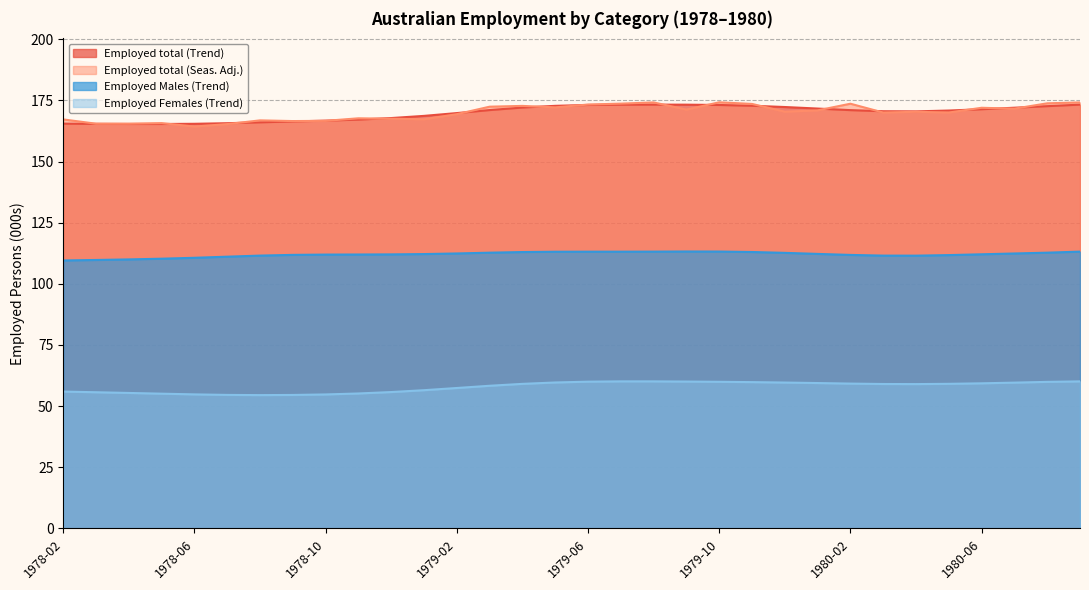

What is the difference between the highest and lowest values at 1978-11?

112.5